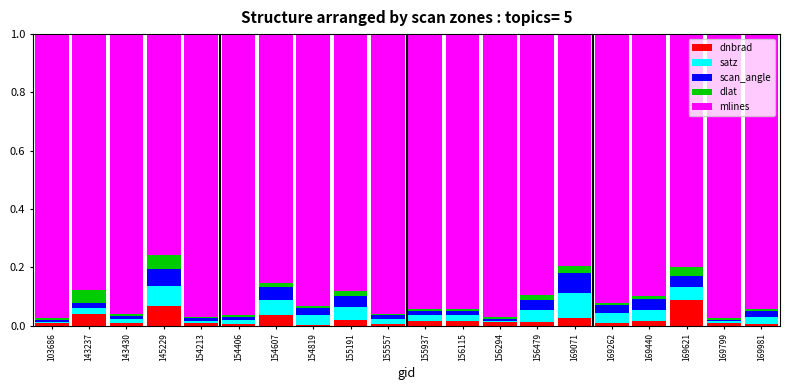

At which label does dnbrad reach its peak?

169621